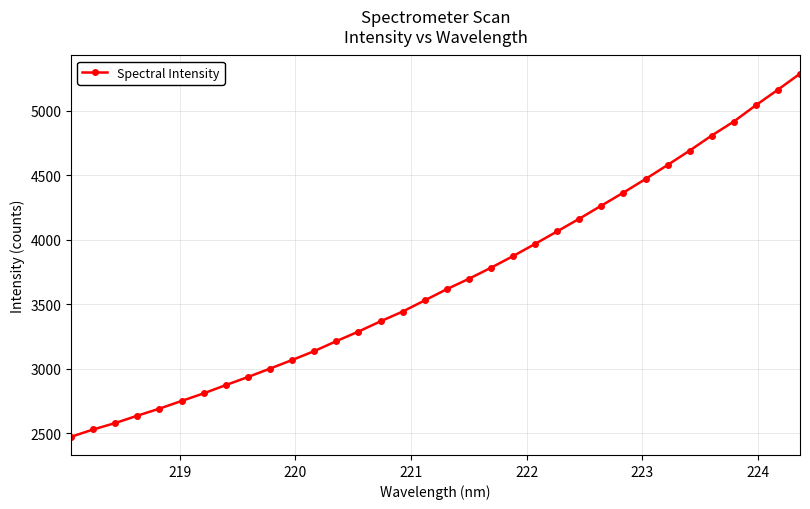

What is the value of the 19th point from the left?

3697.5